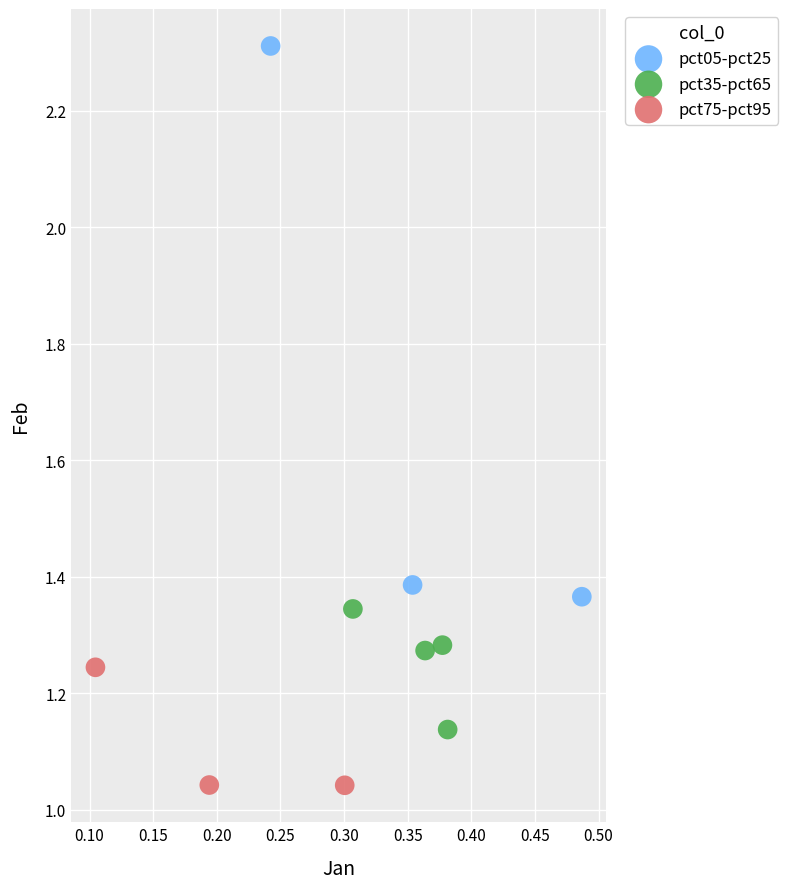

Which series reaches the minimum Y coordinate?

pct75-pct95